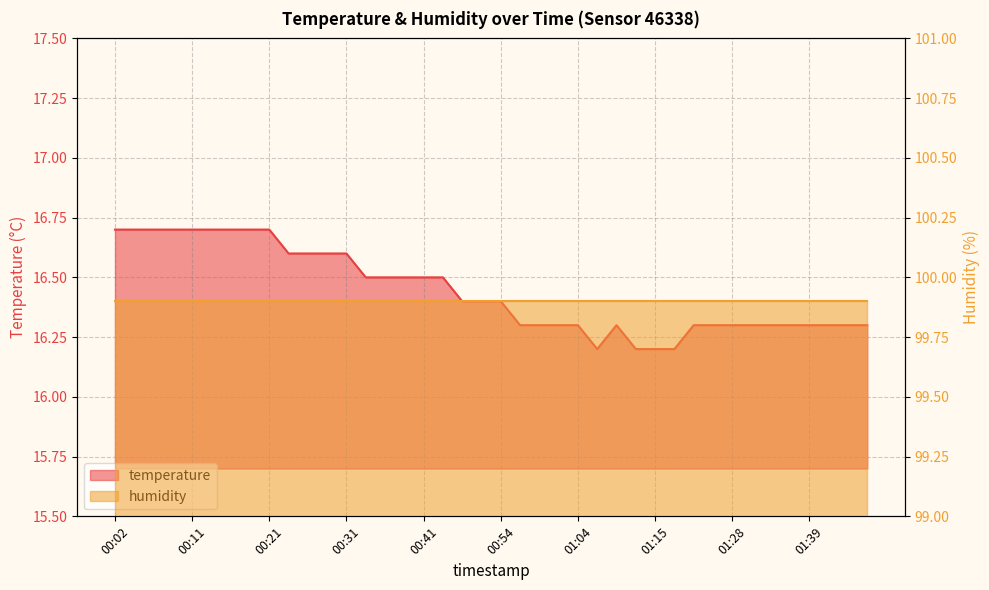

What is the value of the 36th point from the left?

16.3